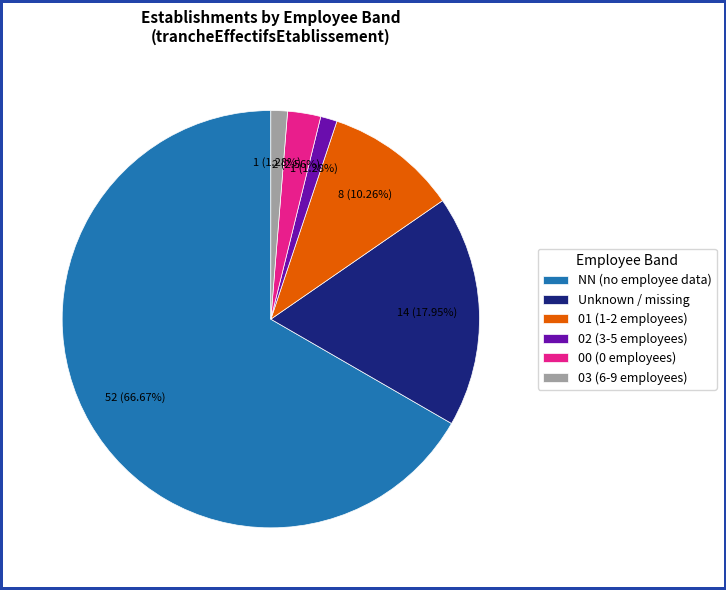

Is the sum of 03 (6-9 employees) and 02 (3-5 employees) greater than half?

No